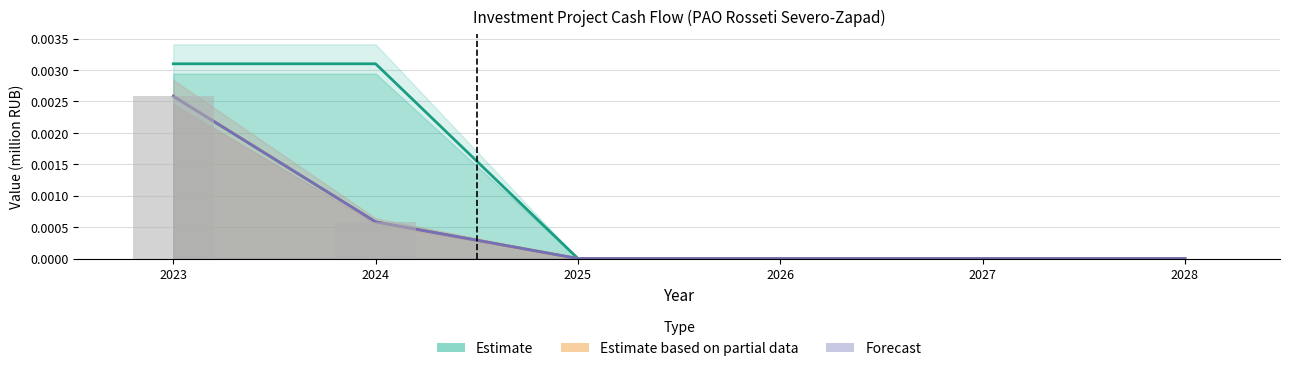

Which label corresponds to the largest value in the chart?

2023